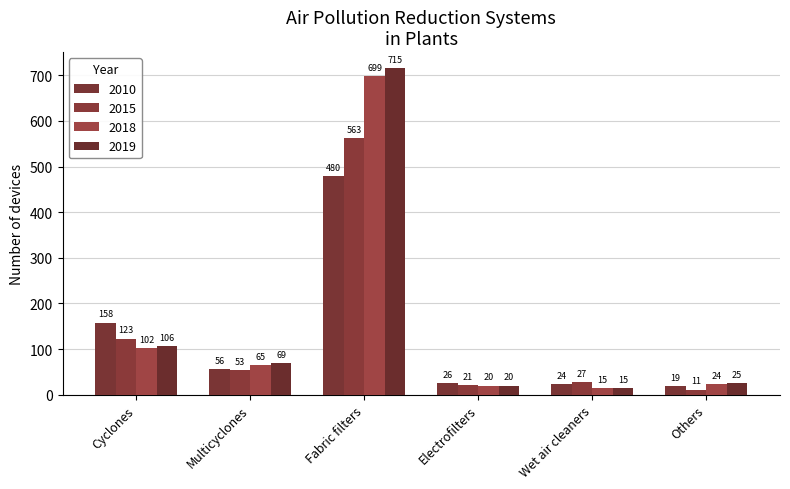

How many data points does each series have?

6